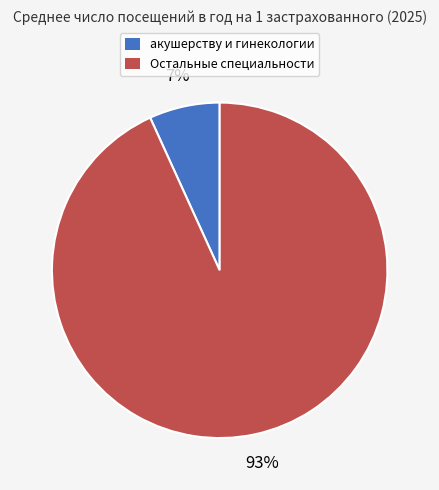

To the nearest percent, what portion does Остальные специальности represent?

93%